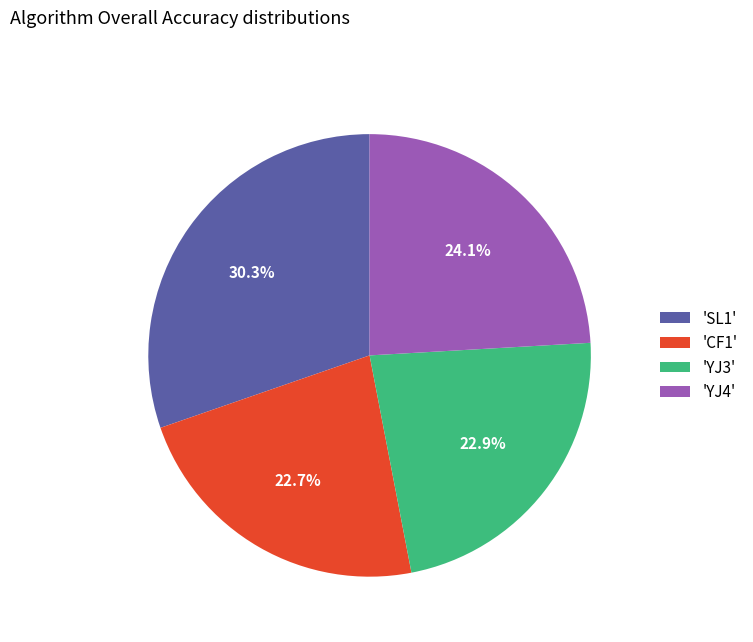

Does 'YJ3' account for over 50% of the chart?

No